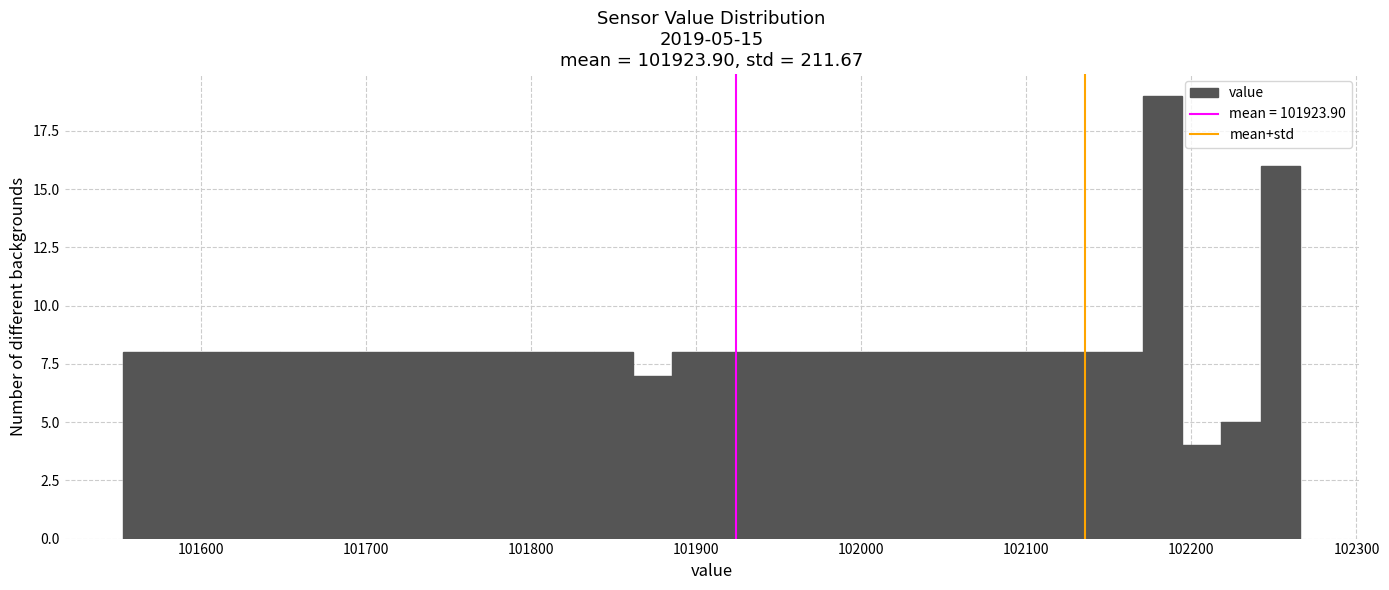

Around what value on the x-axis is the tallest bar? Give the approximate position of its centre, as read against the axis.

102180